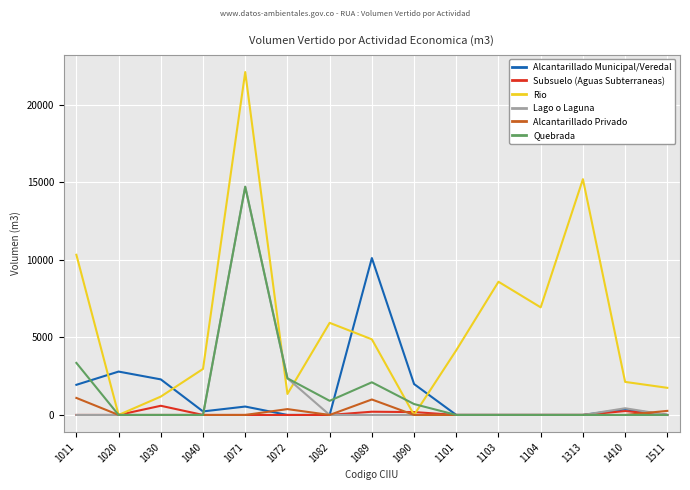

Between which two adjacent categories do Lago o Laguna and Alcantarillado Municipal/Veredal first intersect?

1040 and 1071